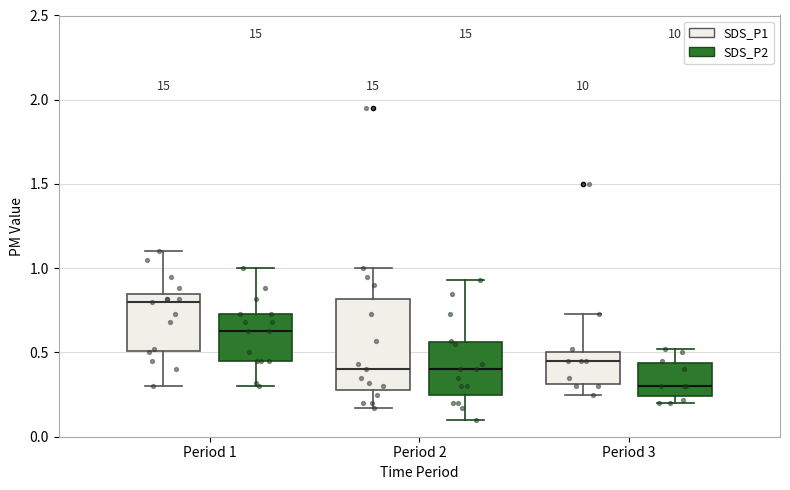

Where does the lower whisker of the box for Period 3 (SDS_P1) end on the y-axis? The values are not printed on the chart, so give them approximately, as read against the axis.

0.25